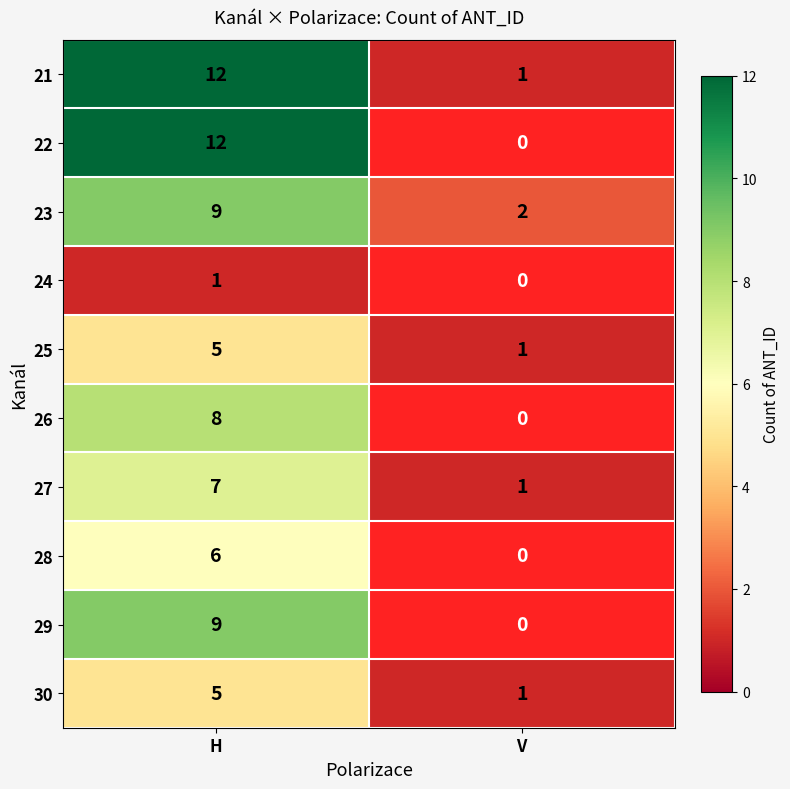

The 27 series shows 1.7 at V. True or false?

False